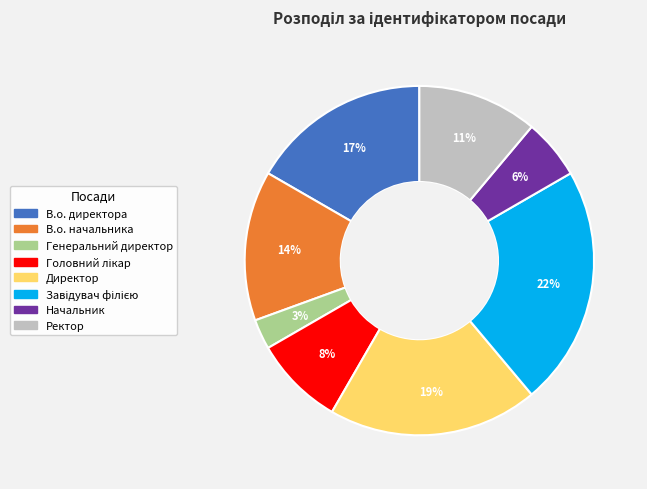

To the nearest percent, what percentage of the pie is Генеральний директор?

3%